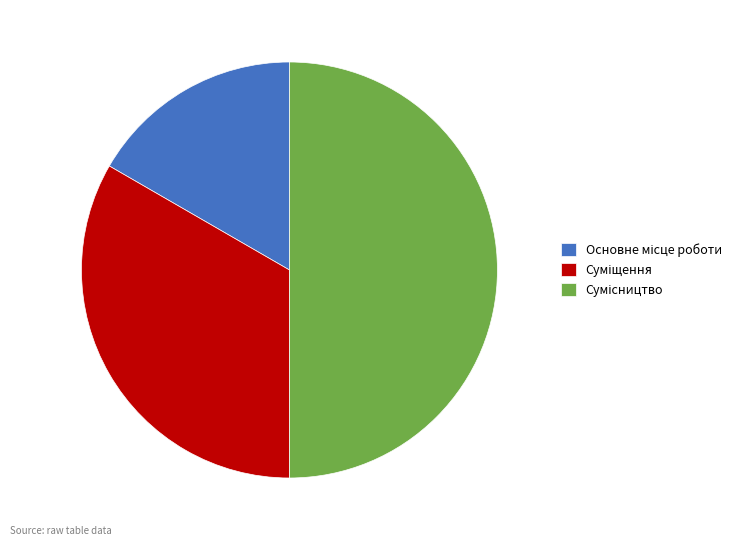

What is the change in value from Основне місце роботи to Суміщення?

+1